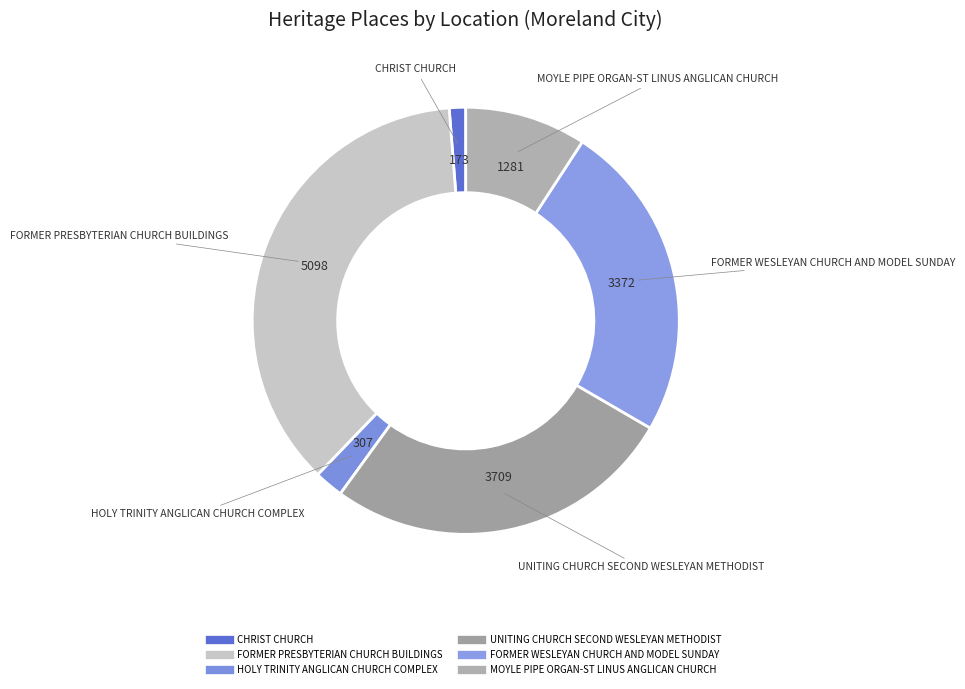

What is the largest slice in the pie chart?

FORMER PRESBYTERIAN CHURCH BUILDINGS